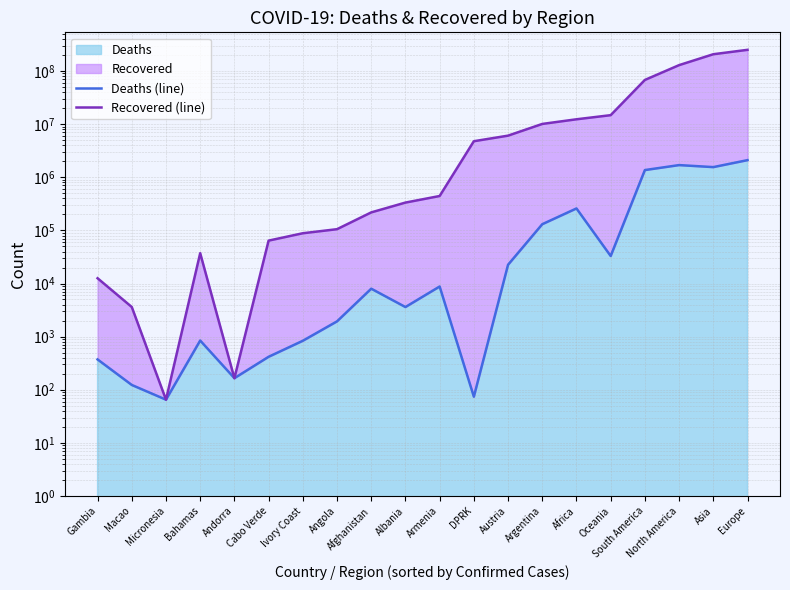

Rank the series by their average value, from lowest to highest.

Deaths (line), Recovered (line)